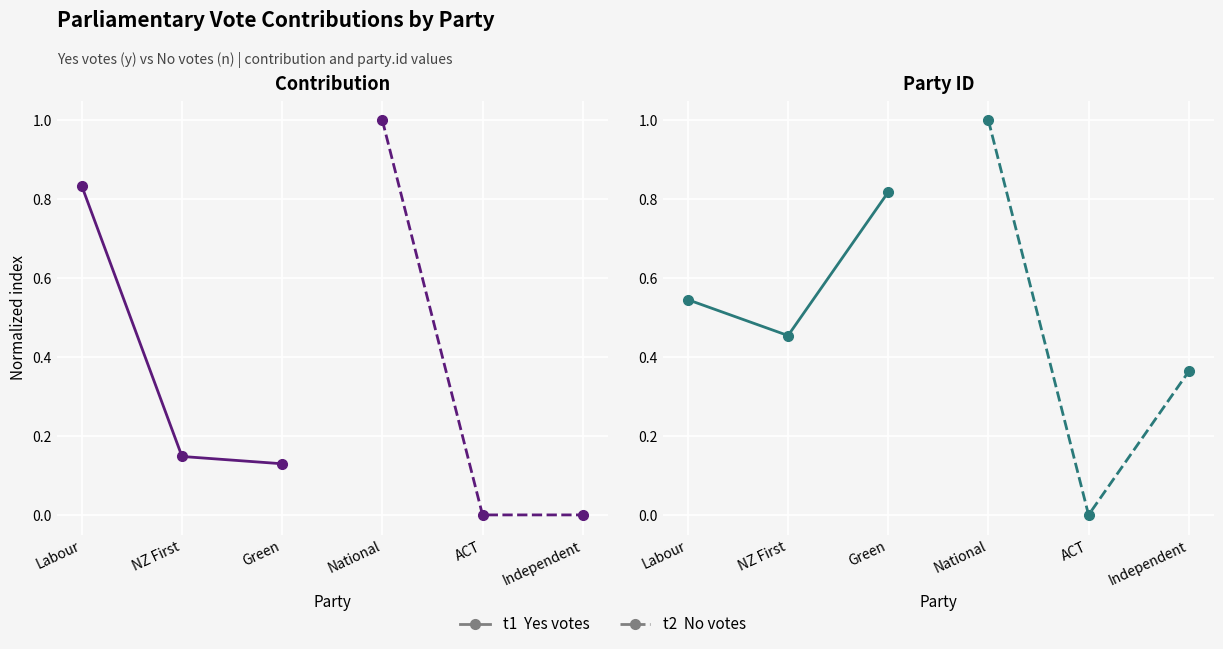

Between Green and NZ First, which is larger?

Green